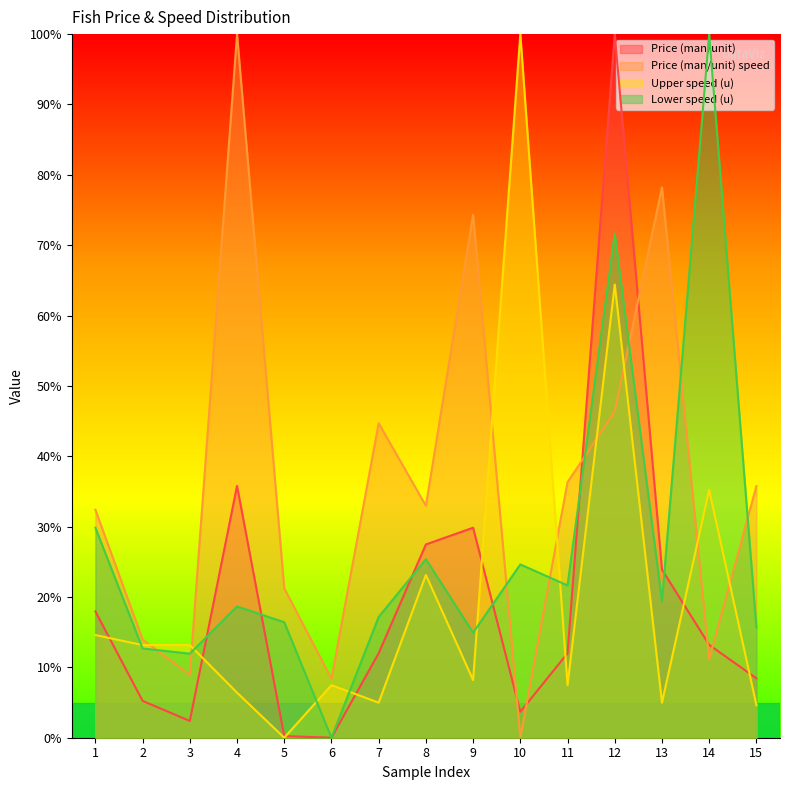

What is the difference between the Price (man/unit) speed values at 10 and 13?

78.2